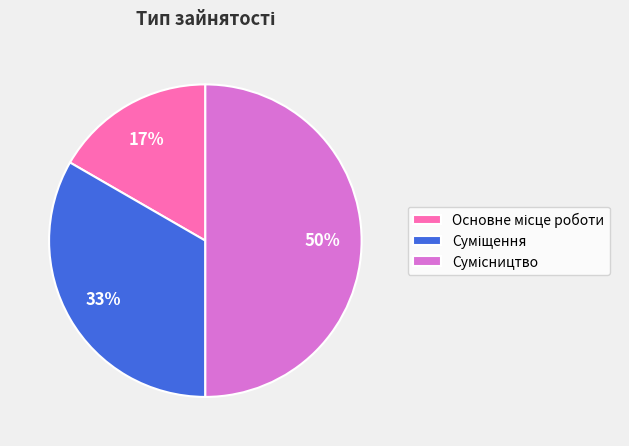

To the nearest percent, what is the average slice percentage?

33%